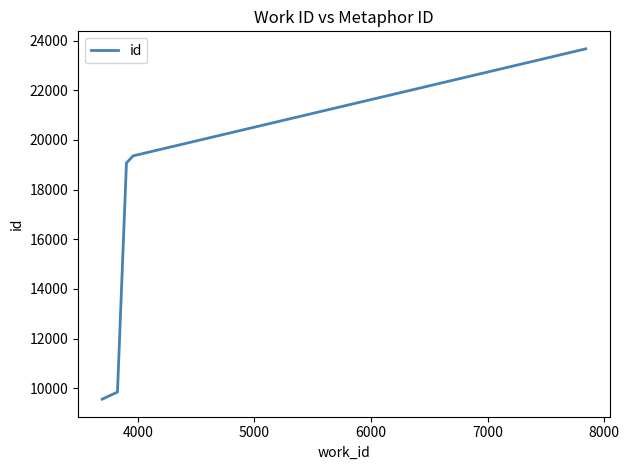

True or false: the data has more than 2 interior local peaks.

False